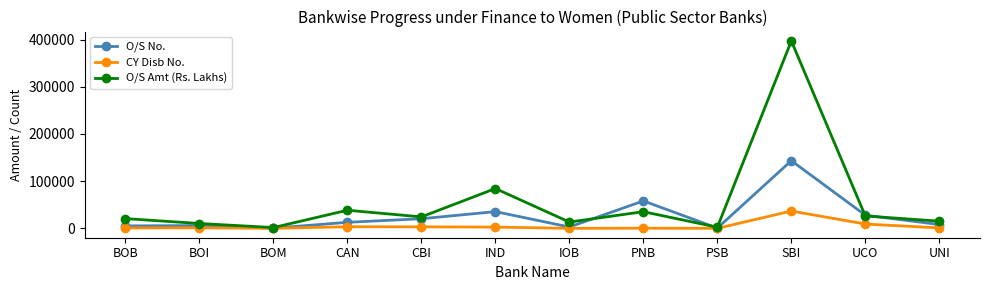

Which series has the largest total across all categories?

O/S Amt (Rs. Lakhs)